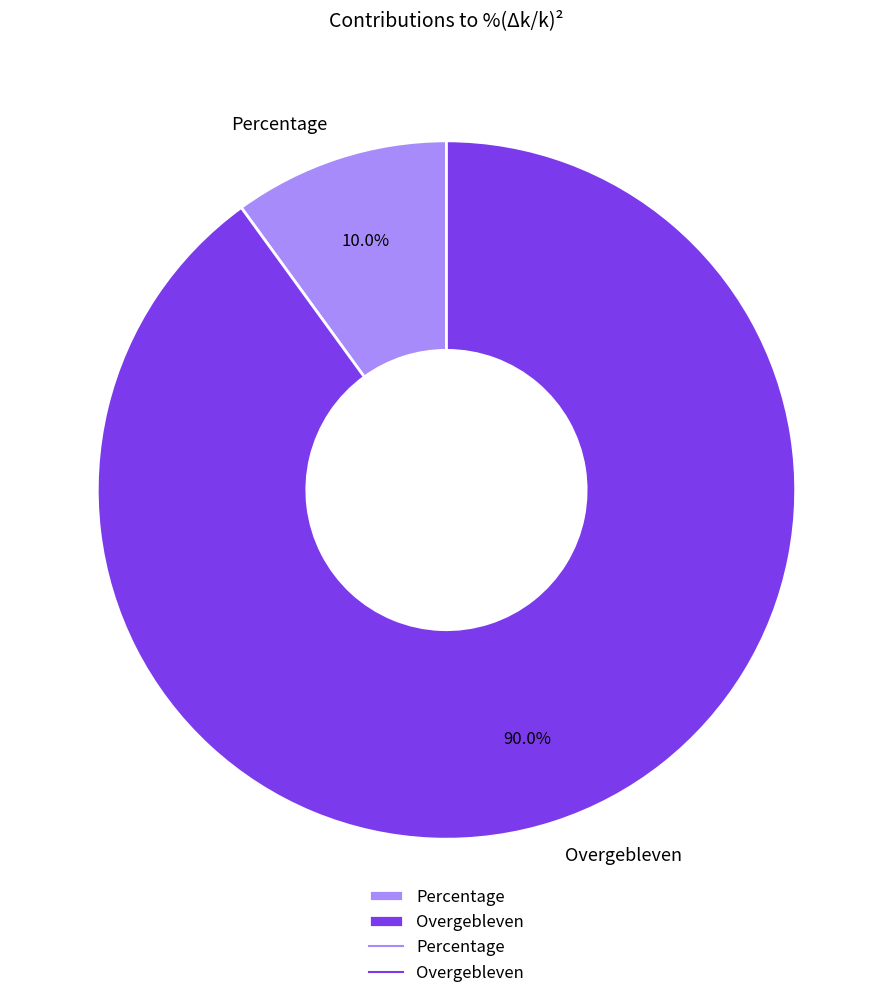

Is it true that Percentage is 10% of the pie?

True